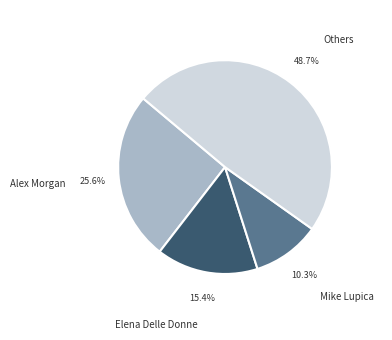

Do Alex Morgan and Others together represent more than half of the pie?

Yes